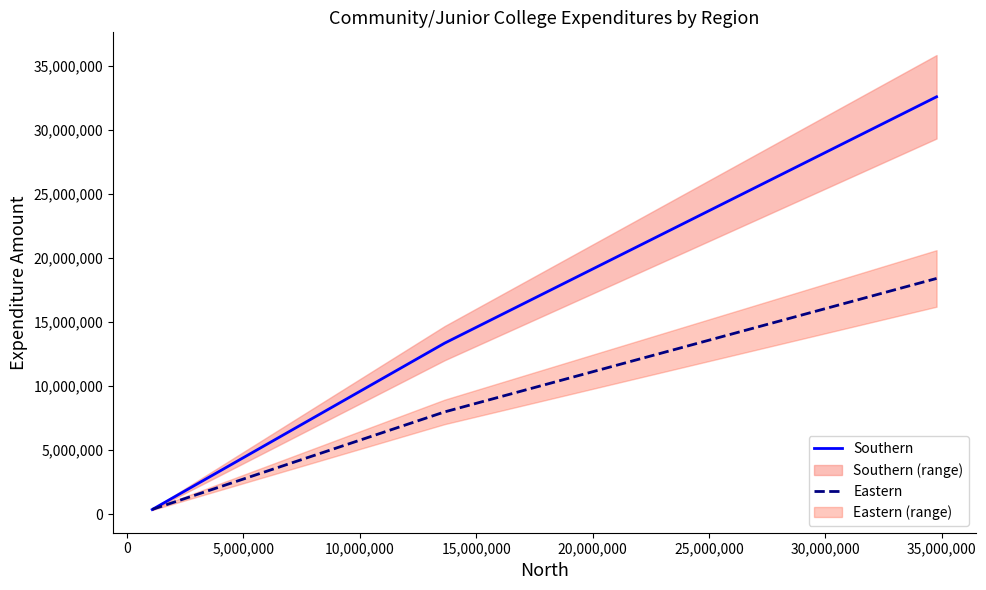

How many lines are shown in the chart?

2